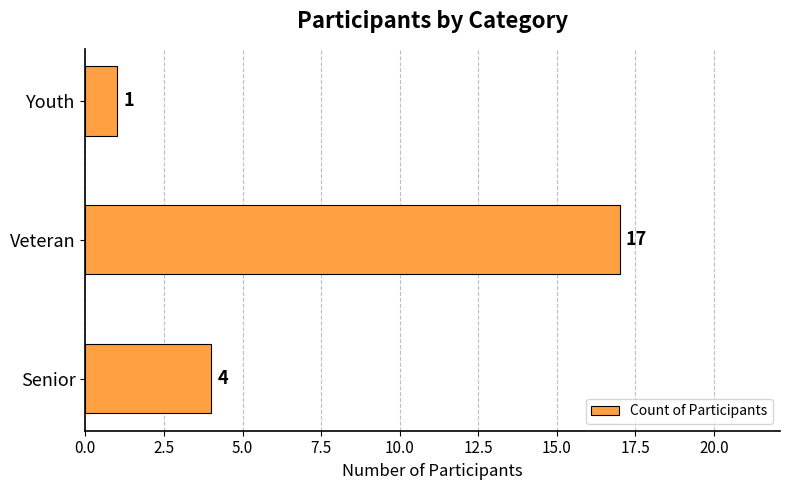

Are the bars horizontal?

Yes